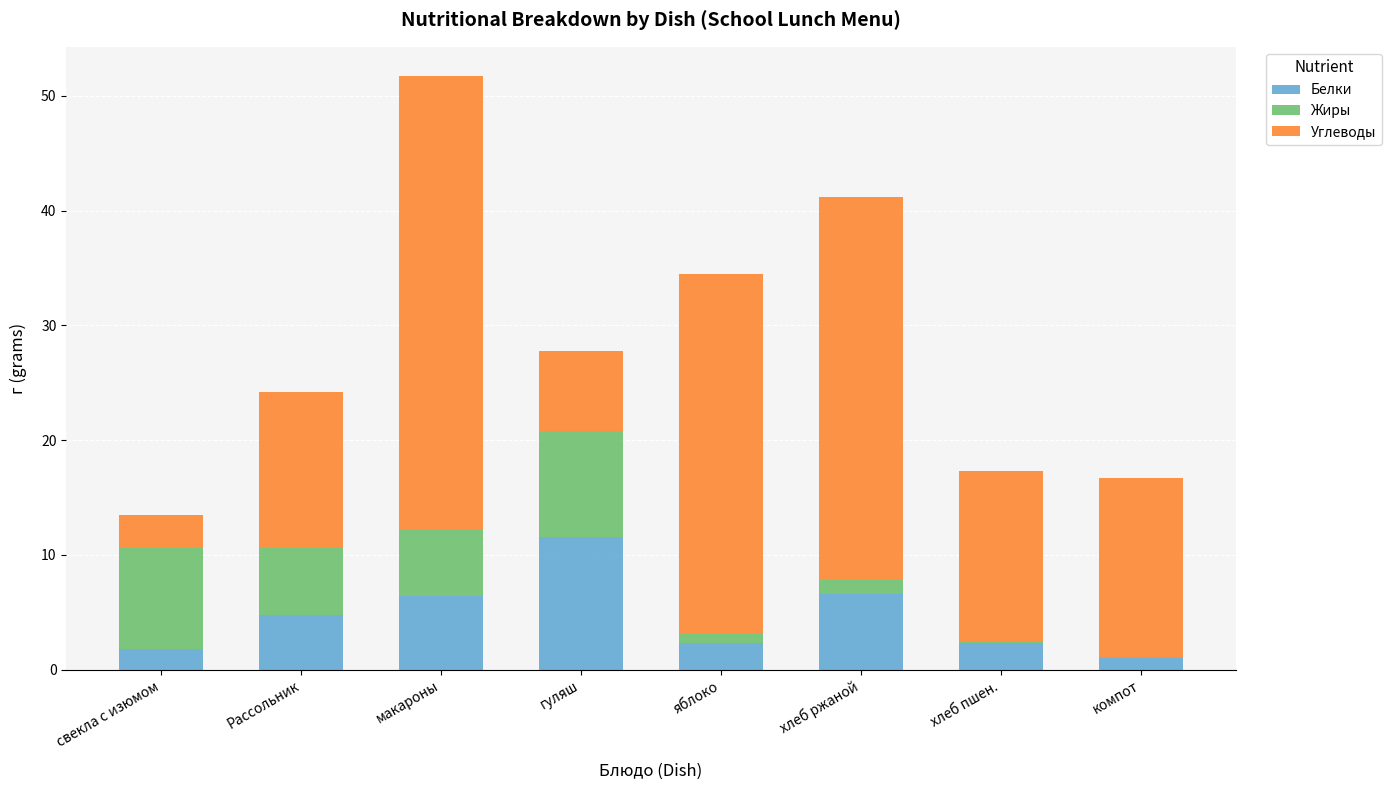

Is it true that Белки equals 9.0 at макароны?

False